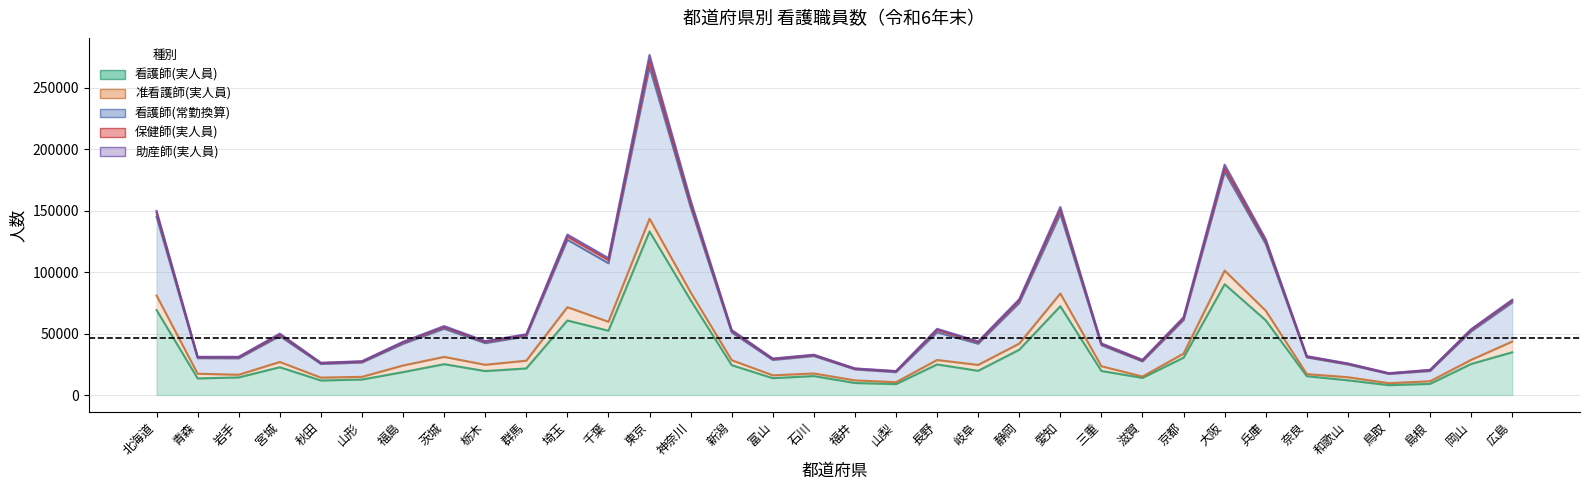

What is the label of the 17th point from the left?

石川